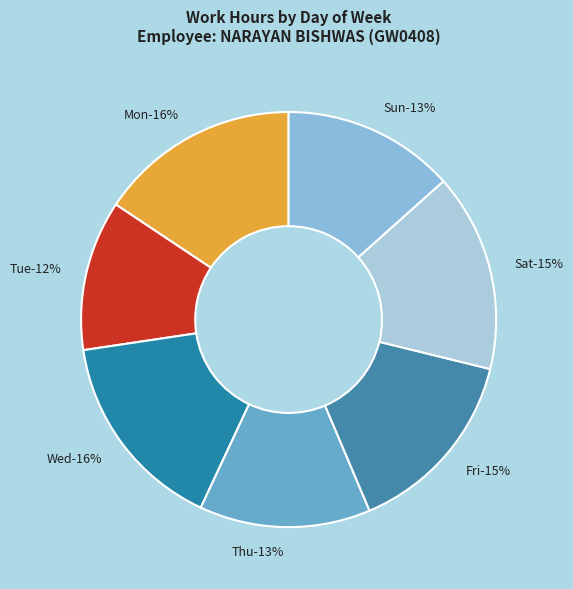

Do Day 7 (Fri) and Day 5 (Wed) together represent more than half of the pie?

No